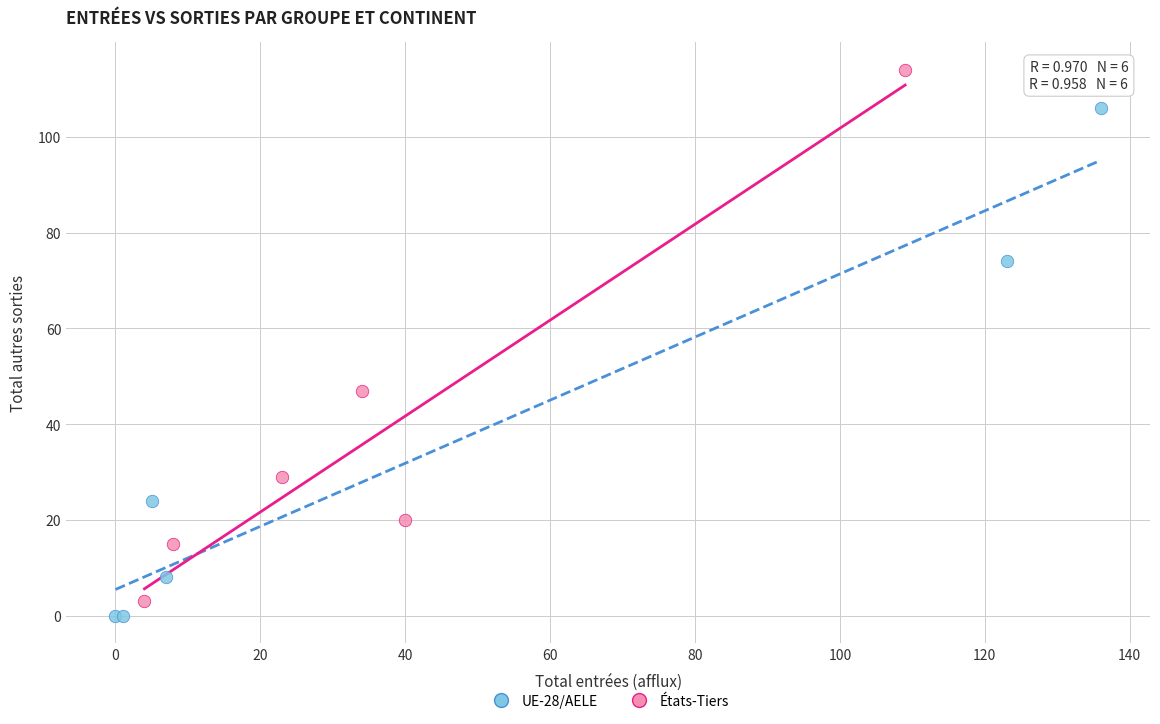

Which series contains the highest Y value?

États-Tiers